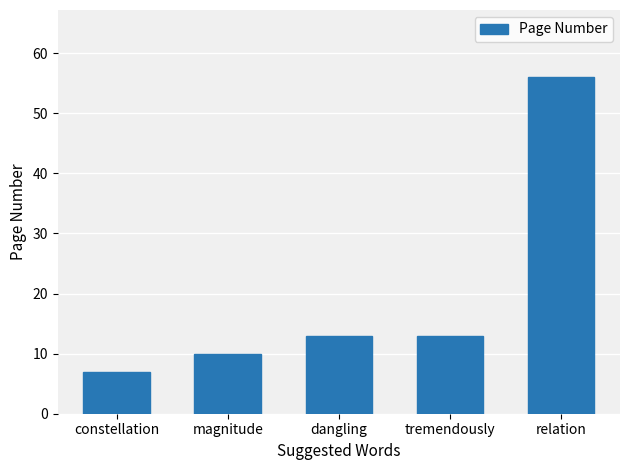

Which category has the highest value across all series?

relation